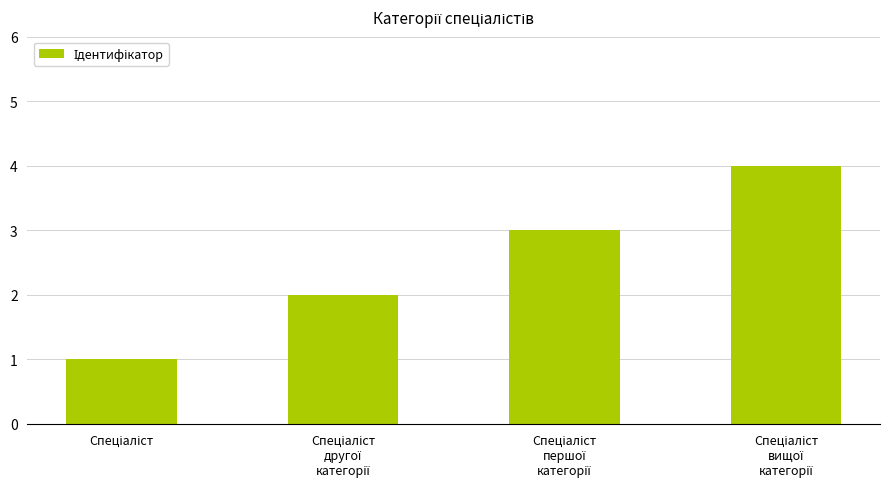

Reading right to left, extract all data points from this chart.

4	3	2	1